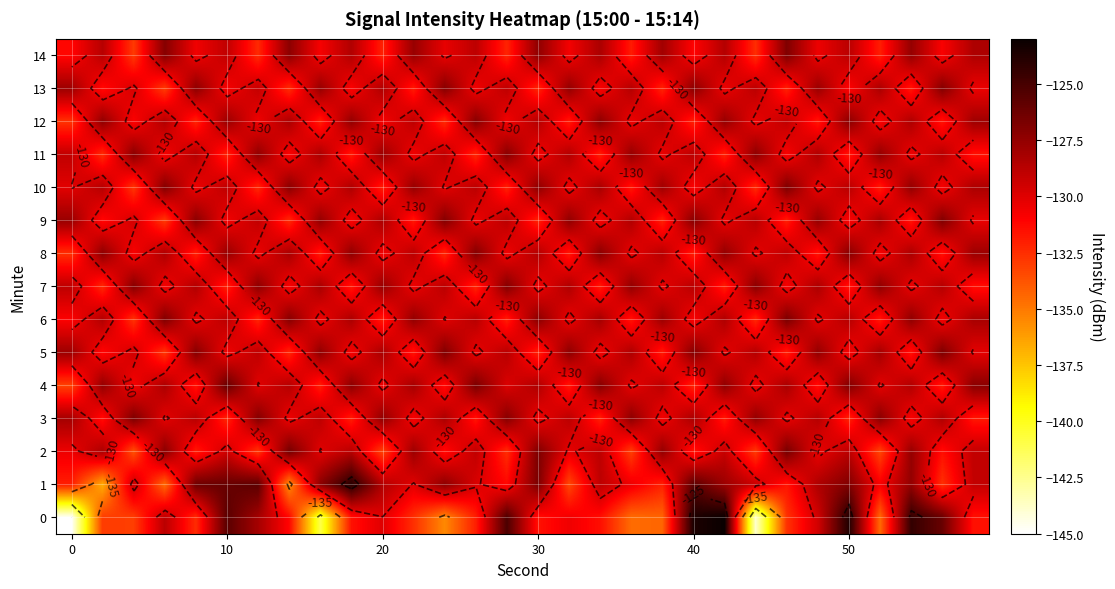

How many data points in 7 are less than -128?

23